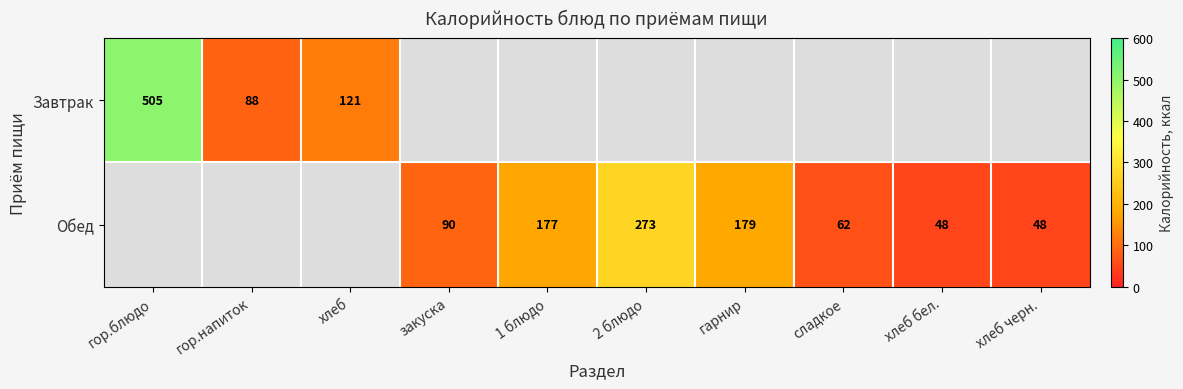

True or false: Завтрак has a value of 49.2 at хлеб.

False